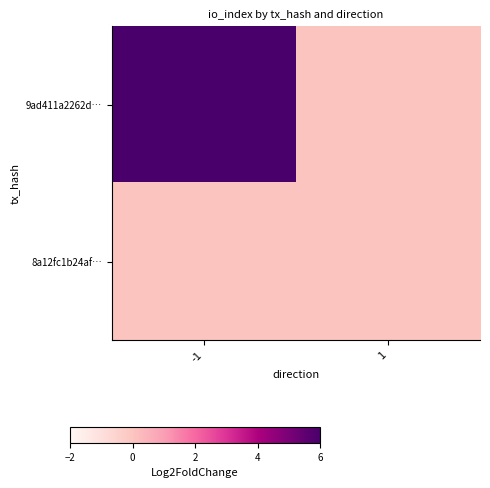

At which category is the sum across all series the highest?

-1